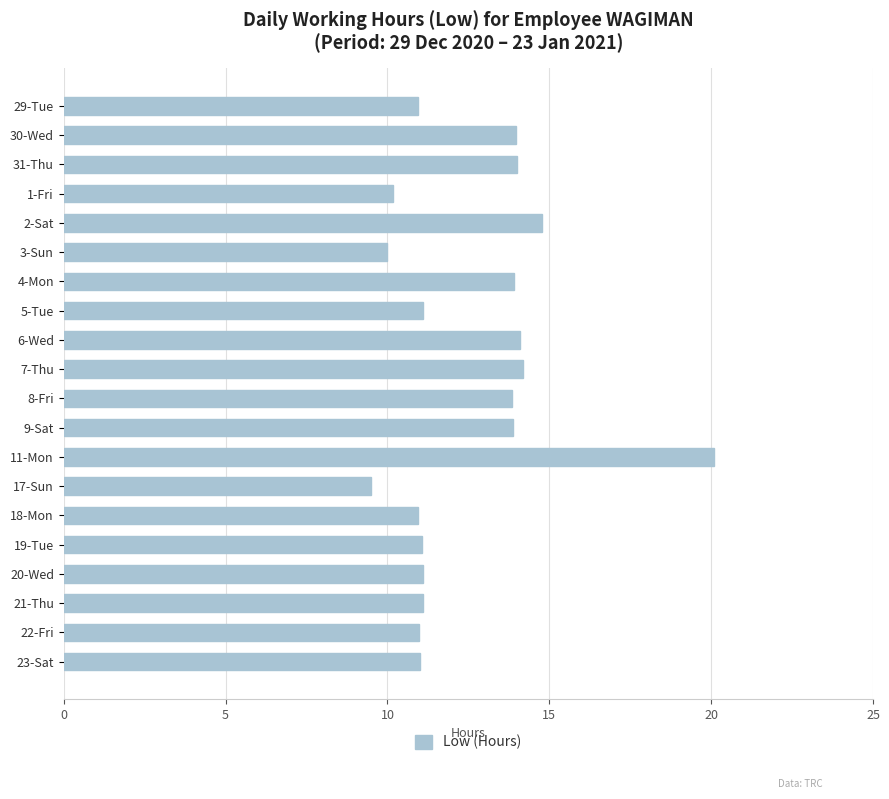

What is the smallest value displayed?

9.5